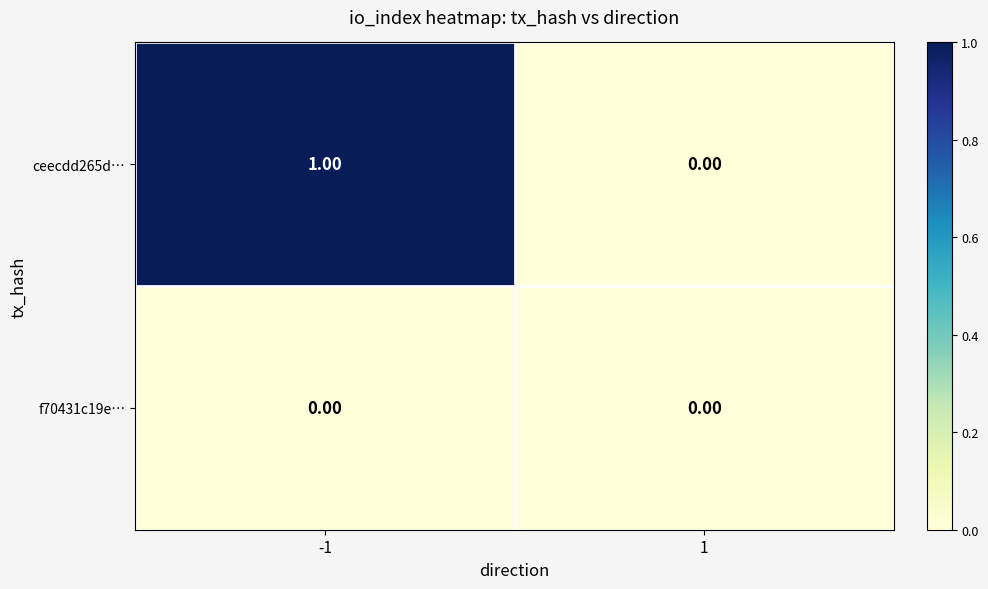

At -1, list the series in order from smallest to largest.

f70431c19e…, ceecdd265d…